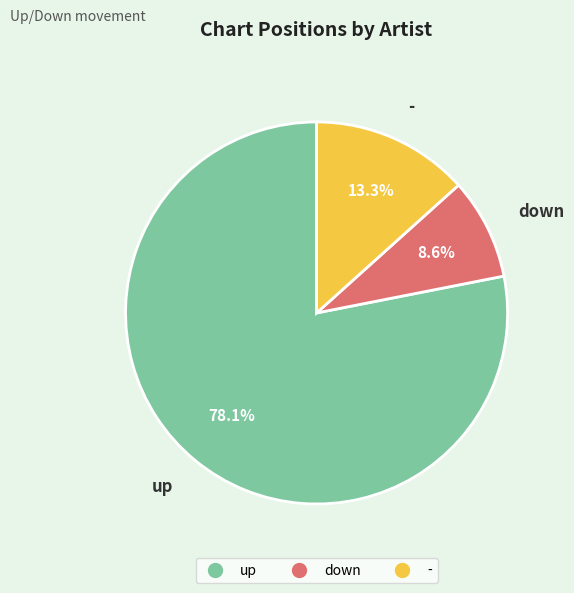

Is there a majority slice in this chart?

Yes